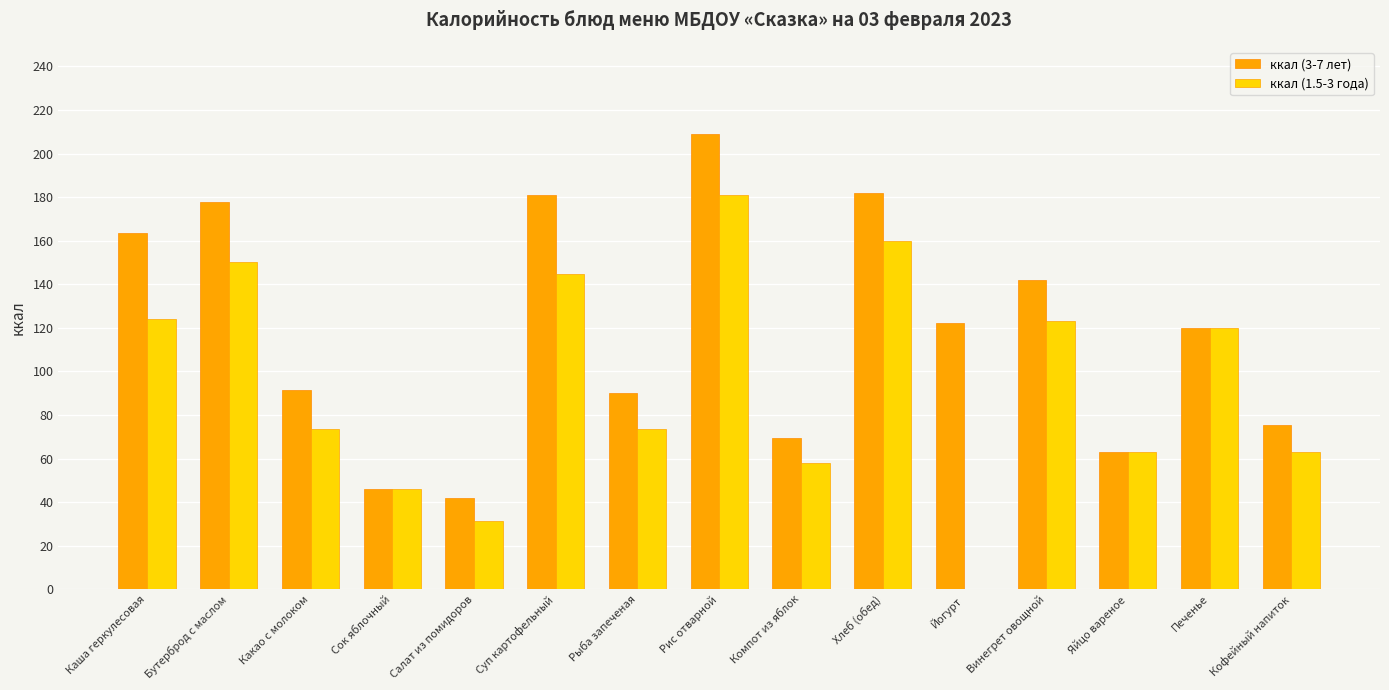

What is the maximum value for ккал (3-7 лет)?

209.0